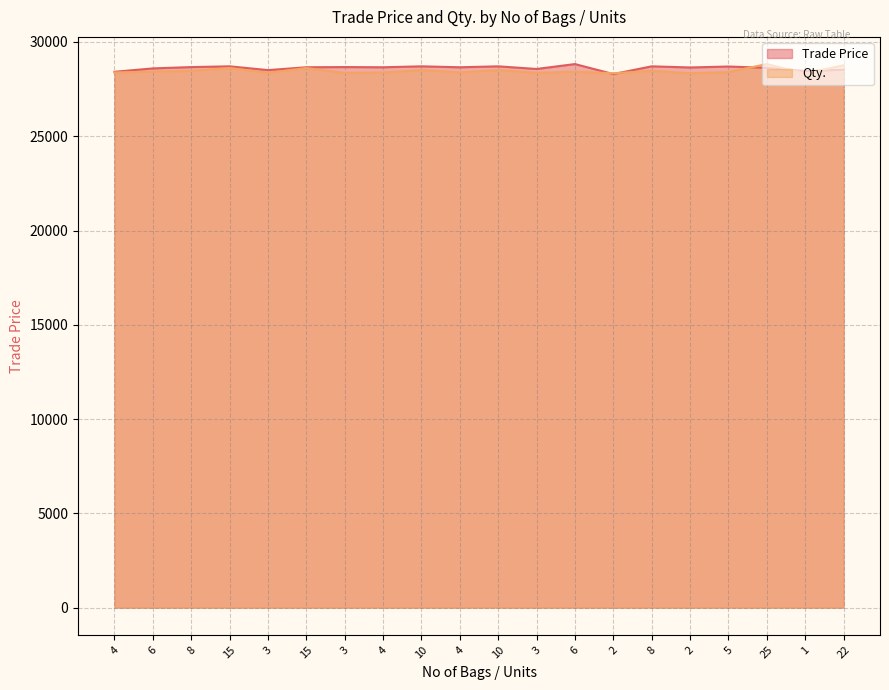

How many data points does each series have?

20